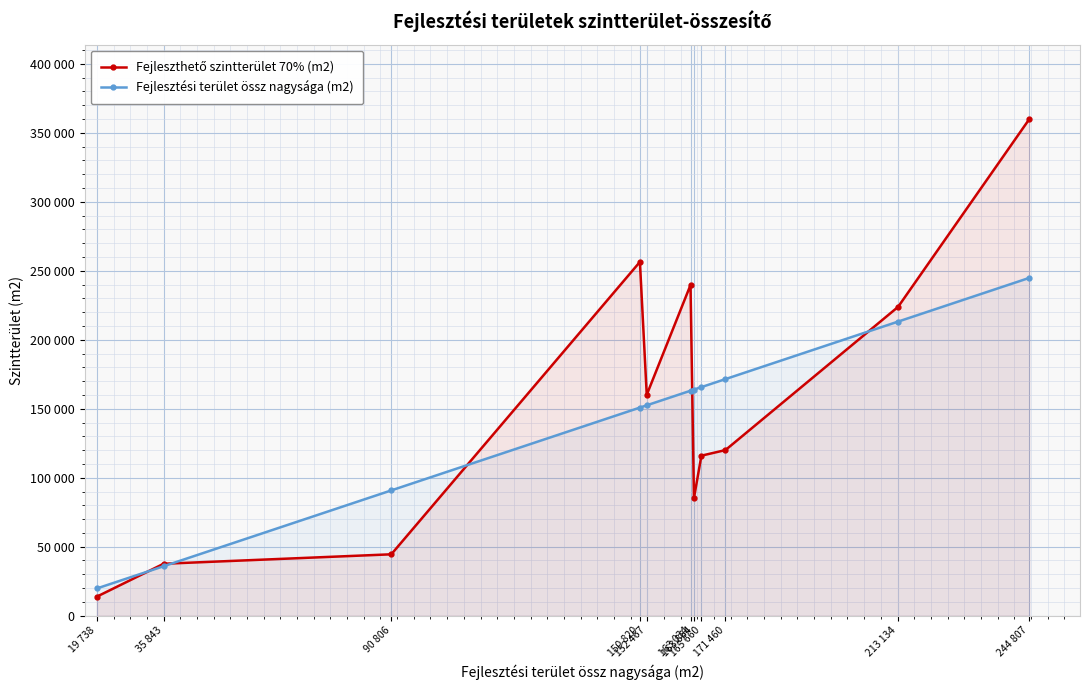

What is the total value across all series at 163 034?

402694